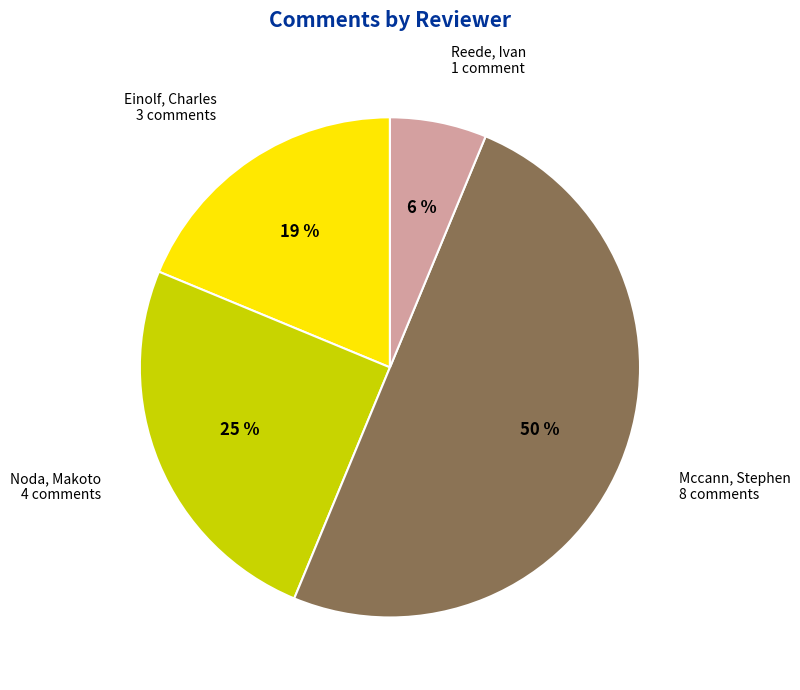

What is the smallest slice in the pie chart?

Reede, Ivan